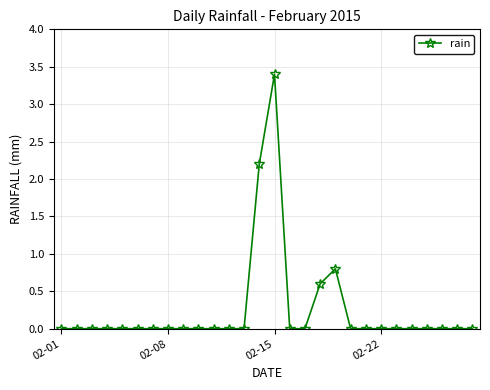

What is the value of the 14th point from the left?

2.2